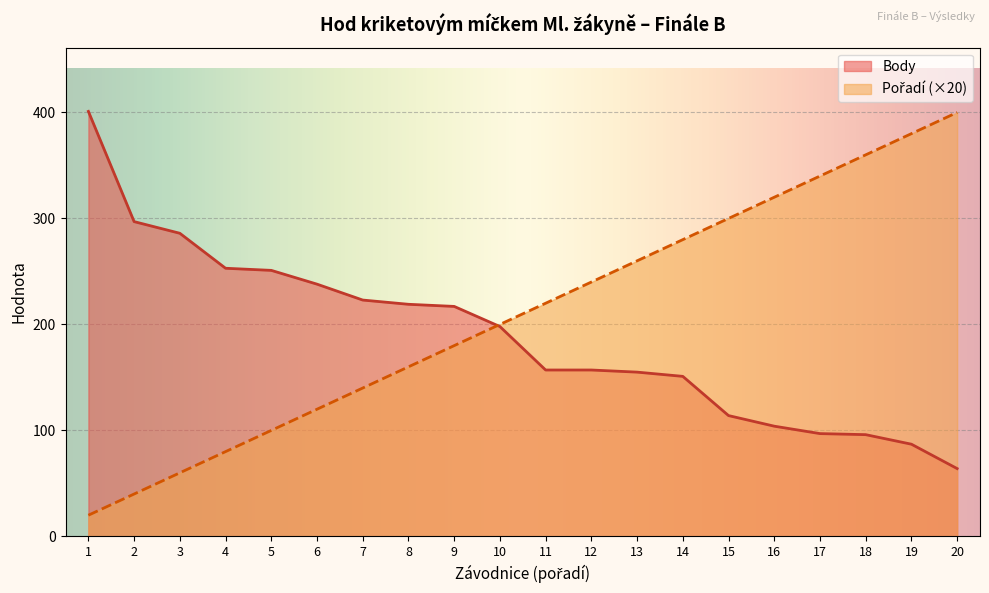

The Body series shows 87 at 19. True or false?

True